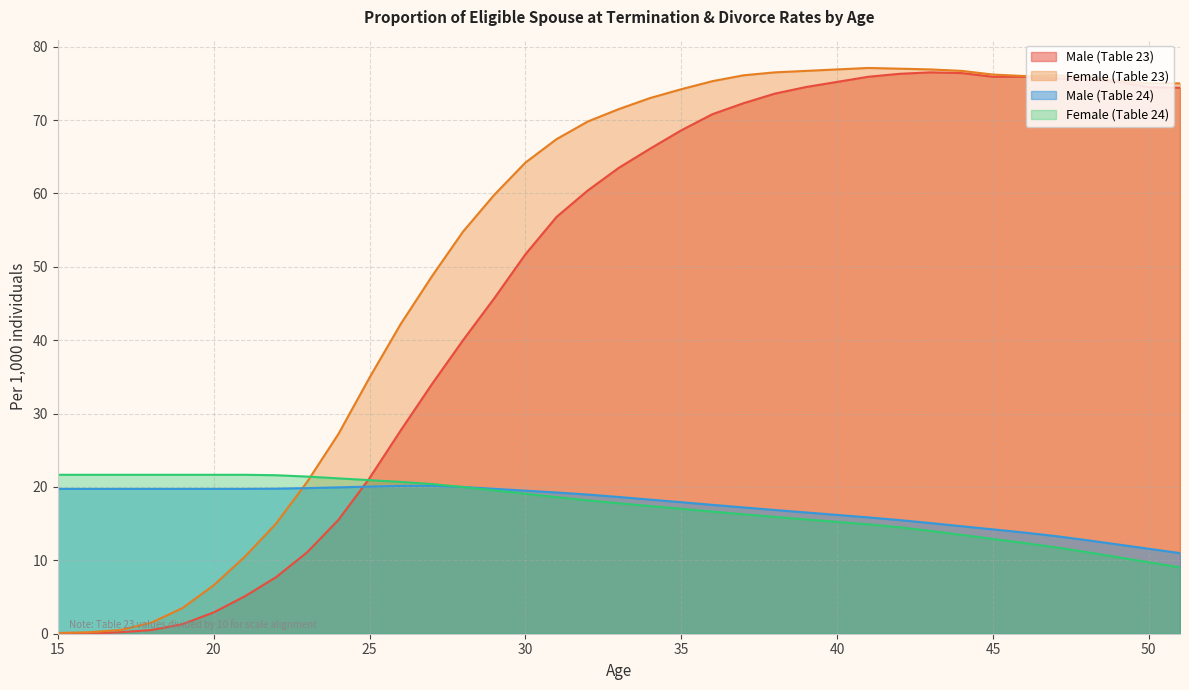

Reading right to left, what are all the values shown in this chart?

Male (Table 23): 51=74.4	50=74.5	49=75.2	48=75.5	47=75.7	46=75.9	45=75.9	44=76.4	43=76.5	42=76.3	41=75.9	40=75.2	39=74.5	38=73.6	37=72.3	36=70.8	35=68.6	34=66.1	33=63.5	32=60.4	31=56.8	30=51.7	29=45.7	28=40.0	27=34.0	26=27.7	25=21.2	24=15.5	23=11.1	22=7.7	21=5.1	20=2.9	19=1.3	18=0.5	17=0.2	16=0.0	15=0.0
Female (Table 23): 51=75.0	50=75.0	49=75.4	48=75.9	47=76.1	46=76.0	45=76.2	44=76.7	43=76.9	42=77.0	41=77.1	40=76.9	39=76.7	38=76.5	37=76.1	36=75.3	35=74.2	34=73.0	33=71.5	32=69.8	31=67.4	30=64.2	29=59.8	28=54.8	27=48.7	26=42.2	25=34.9	24=27.2	23=20.7	22=15.0	21=10.5	20=6.6	19=3.5	18=1.5	17=0.5	16=0.2	15=0.1
Male (Table 24): 51=11.0	50=11.6	49=12.2	48=12.8	47=13.3	46=13.8	45=14.2	44=14.6	43=15.1	42=15.5	41=15.9	40=16.2	39=16.5	38=16.9	37=17.2	36=17.6	35=17.9	34=18.3	33=18.6	32=19.0	31=19.2	30=19.5	29=19.7	28=20.0	27=20.2	26=20.1	25=20.0	24=19.9	23=19.8	22=19.8	21=19.7	20=19.7	19=19.7	18=19.7	17=19.7	16=19.7	15=19.7
Female (Table 24): 51=9.0	50=9.7	49=10.4	48=11.1	47=11.8	46=12.4	45=12.9	44=13.5	43=14.0	42=14.5	41=14.9	40=15.2	39=15.6	38=15.9	37=16.3	36=16.6	35=17.0	34=17.4	33=17.8	32=18.2	31=18.6	30=19.1	29=19.5	28=20.0	27=20.4	26=20.7	25=20.9	24=21.2	23=21.4	22=21.6	21=21.7	20=21.7	19=21.7	18=21.7	17=21.7	16=21.7	15=21.7